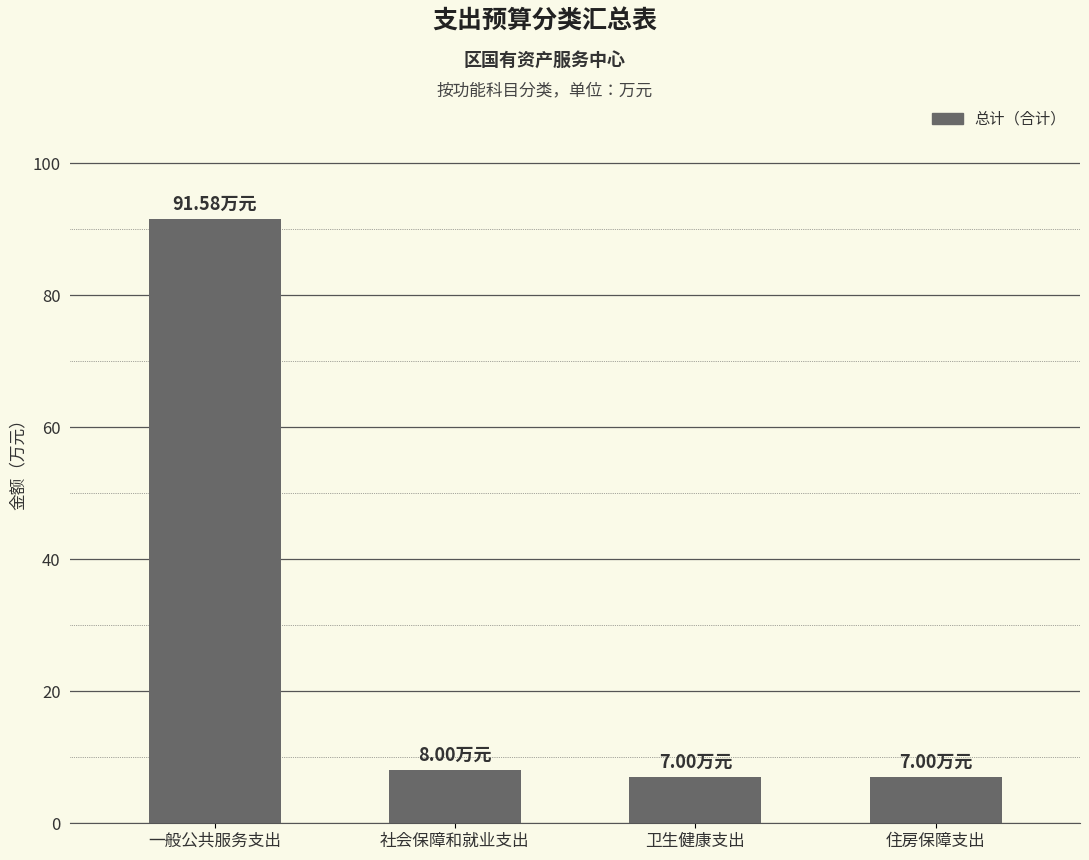

What is the sum of the values at 卫生健康支出 and 社会保障和就业支出?

15.0